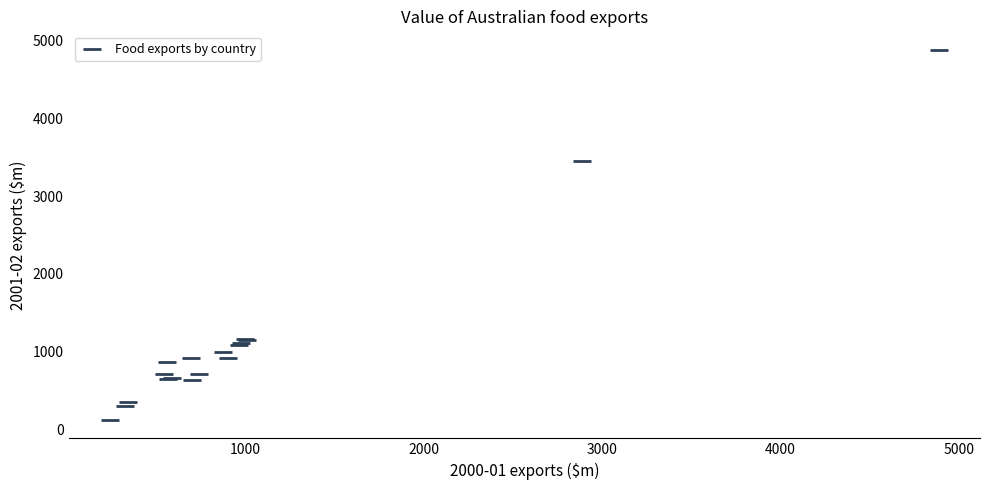

What Y value in the scatter plot is closest to 2503?

3453.9